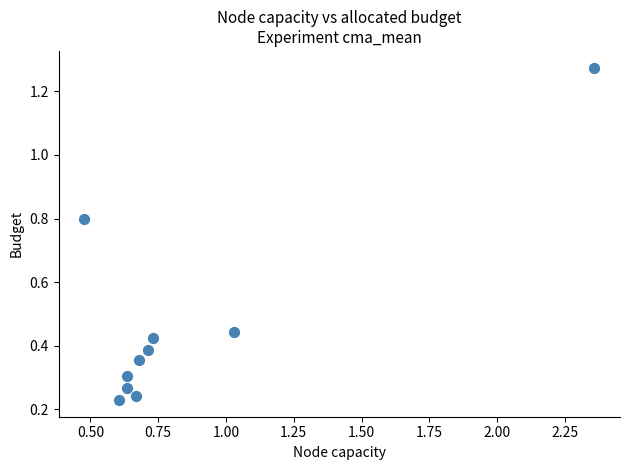

What is the average Y value?

0.5